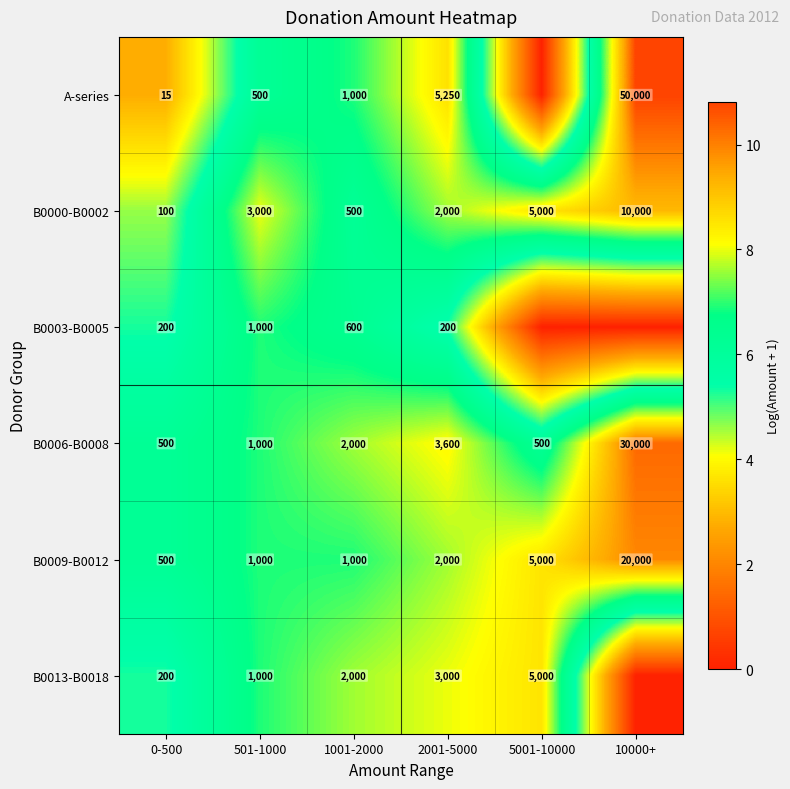

What is the difference between the maximum and minimum values in the B0000-B0002 series?

9900